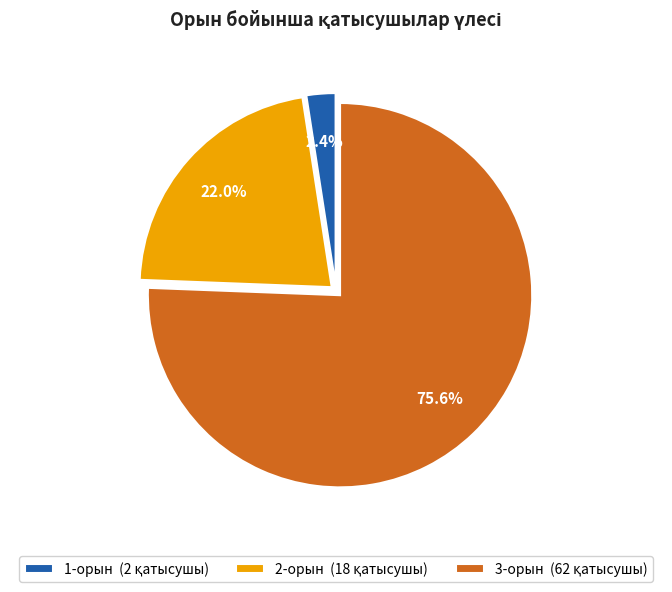

Combined, do 3-орын and 2-орын account for over 50%?

Yes